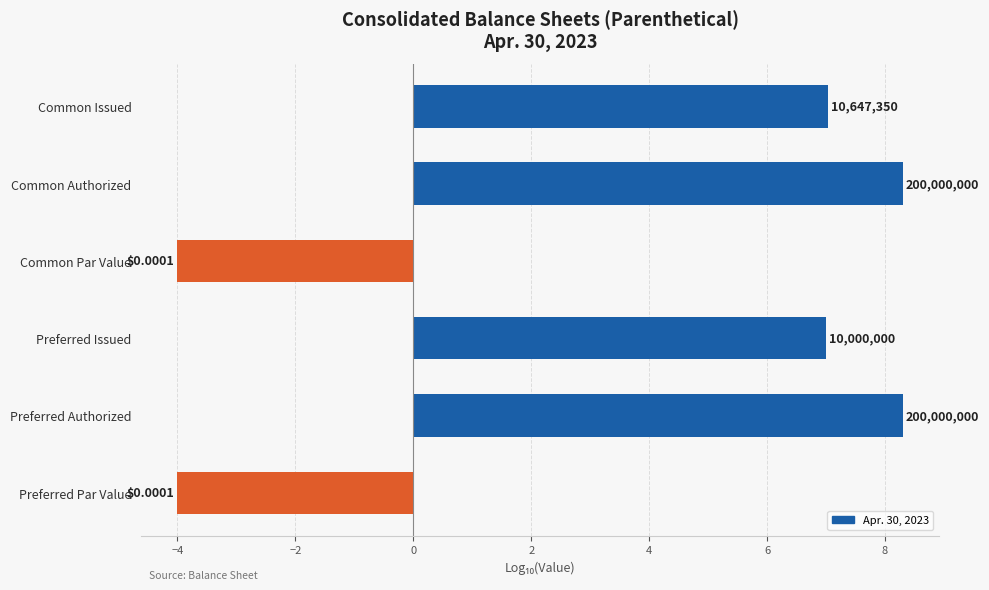

What is the difference between the maximum and second lowest values?

12.3